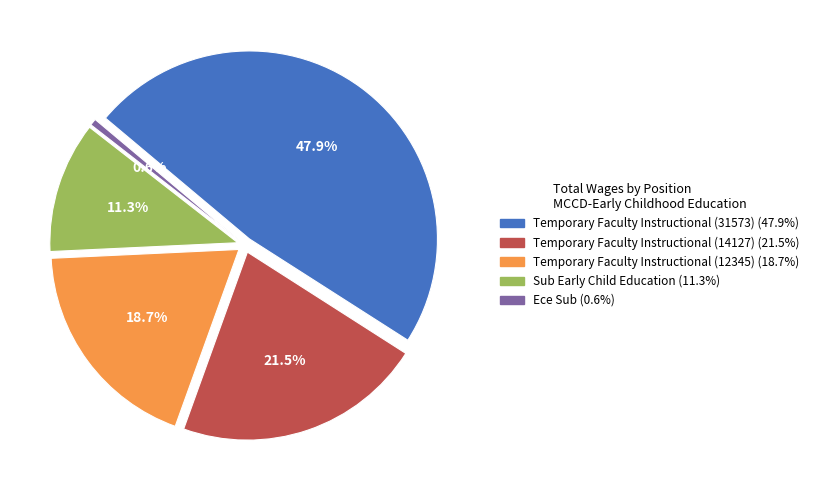

What percentage is NOT represented by Ece Sub?

99.4%